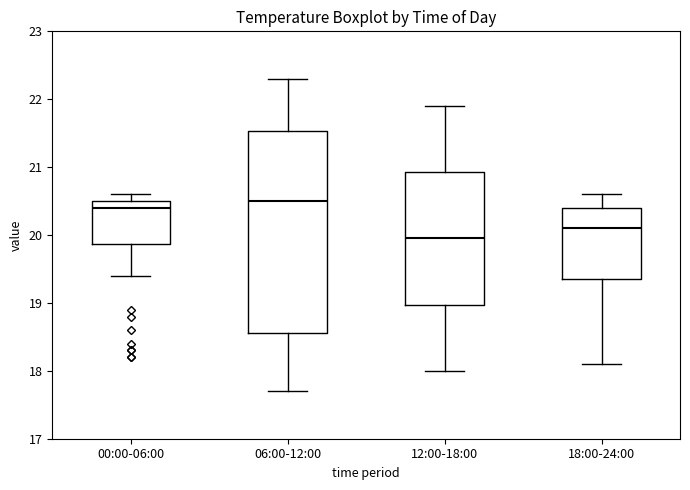

Where does the upper whisker of the box for 00:00-06:00 end on the y-axis? The values are not printed on the chart, so give them approximately, as read against the axis.

20.6